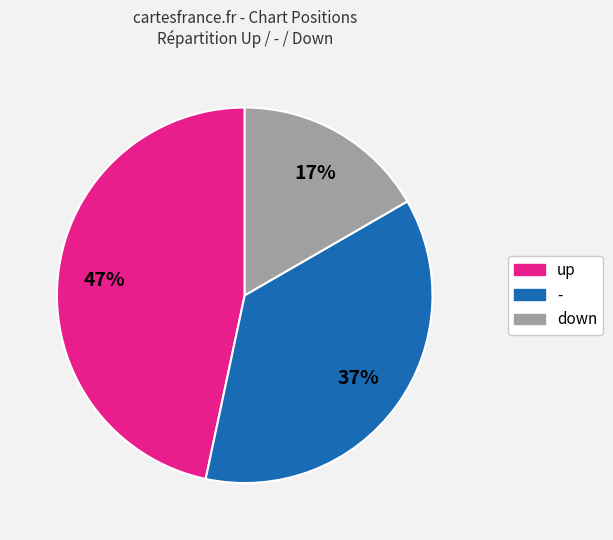

Approximately how many times larger is the value at up compared to -?

1.3